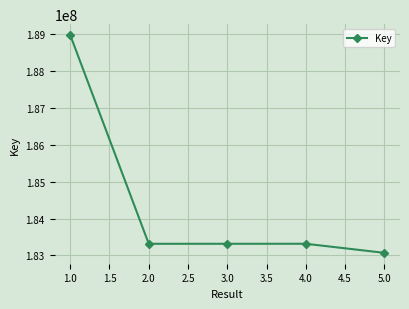

Is it true that the value at 5.0 is 262078325?

False